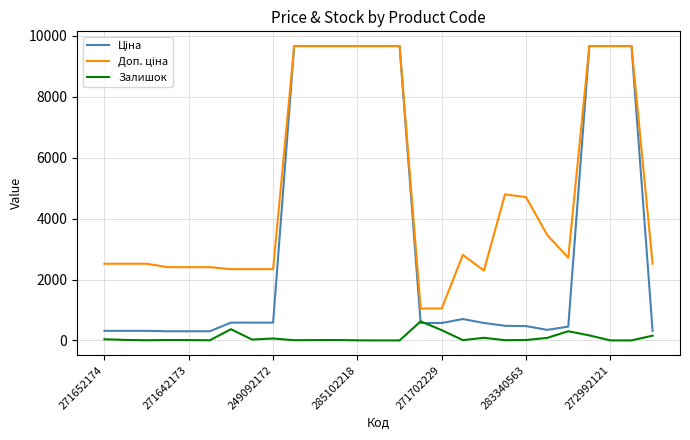

What is the maximum value for Залишок?

626.0